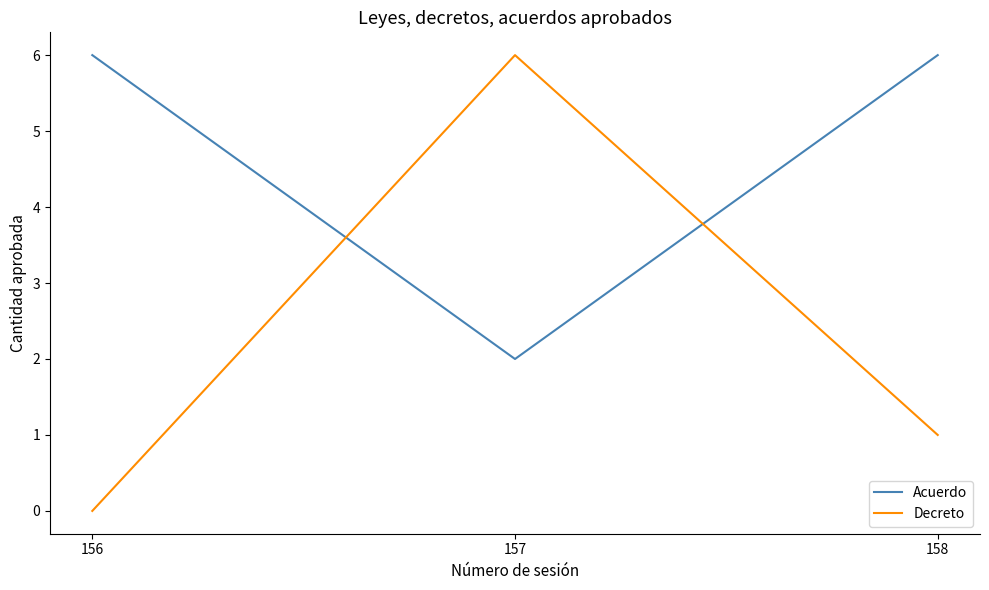

How many lines are shown in the chart?

2